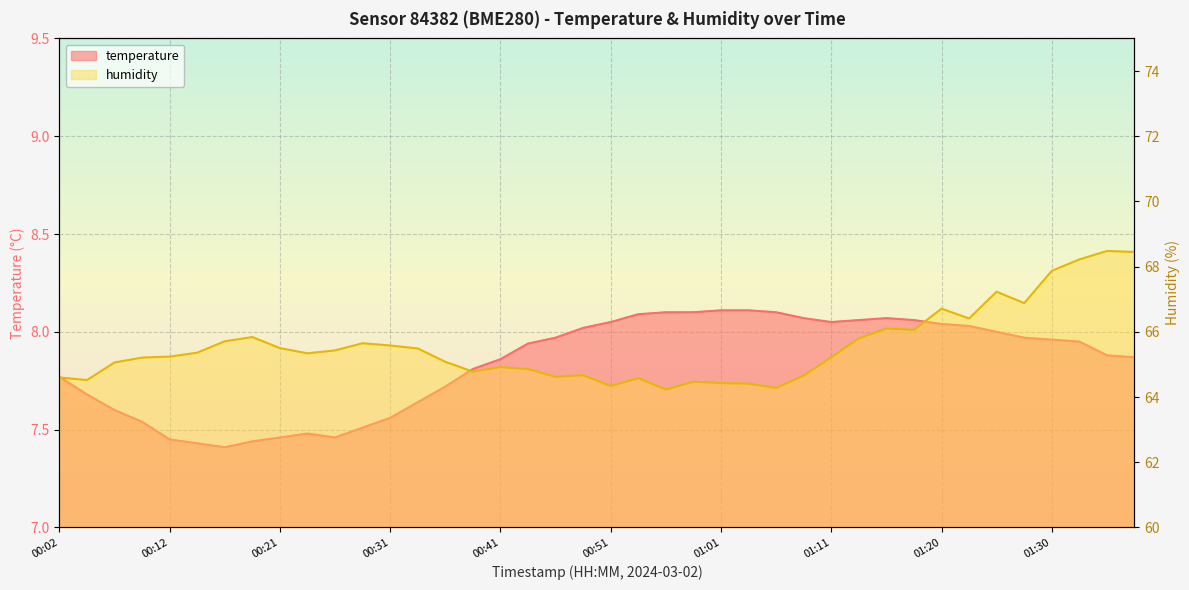

Reading left to right, what are all the values shown in this chart?

temperature: 7.8	7.7	7.6	7.5	7.5	7.4	7.4	7.4	7.5	7.5	7.5	7.5	7.6	7.6	7.7	7.8	7.9	7.9	8.0	8.0	8.1	8.1	8.1	8.1	8.1	8.1	8.1	8.1	8.1	8.1	8.1	8.1	8.0	8.0	8.0	8.0	8.0	8.0	7.9	7.9
humidity: 64.6	64.5	65.1	65.2	65.2	65.4	65.7	65.8	65.5	65.3	65.4	65.7	65.6	65.5	65.1	64.8	64.9	64.9	64.6	64.7	64.3	64.6	64.2	64.5	64.4	64.4	64.3	64.7	65.2	65.8	66.1	66.1	66.7	66.4	67.2	66.9	67.9	68.2	68.5	68.5